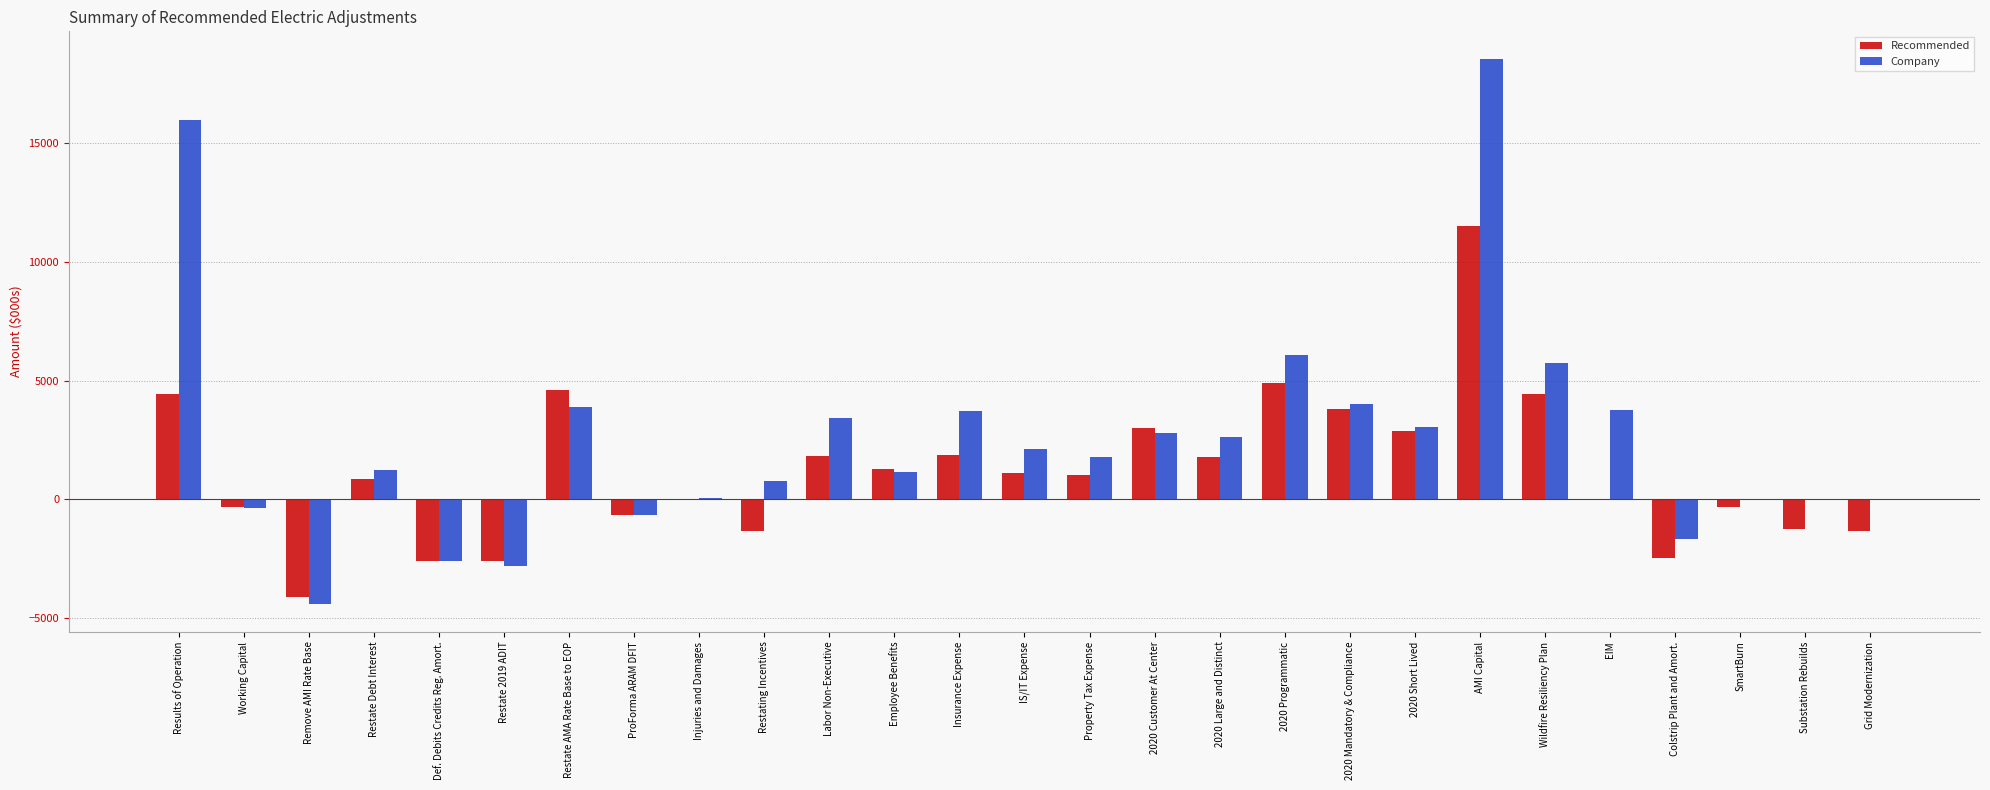

How many distinct data groups are displayed?

2